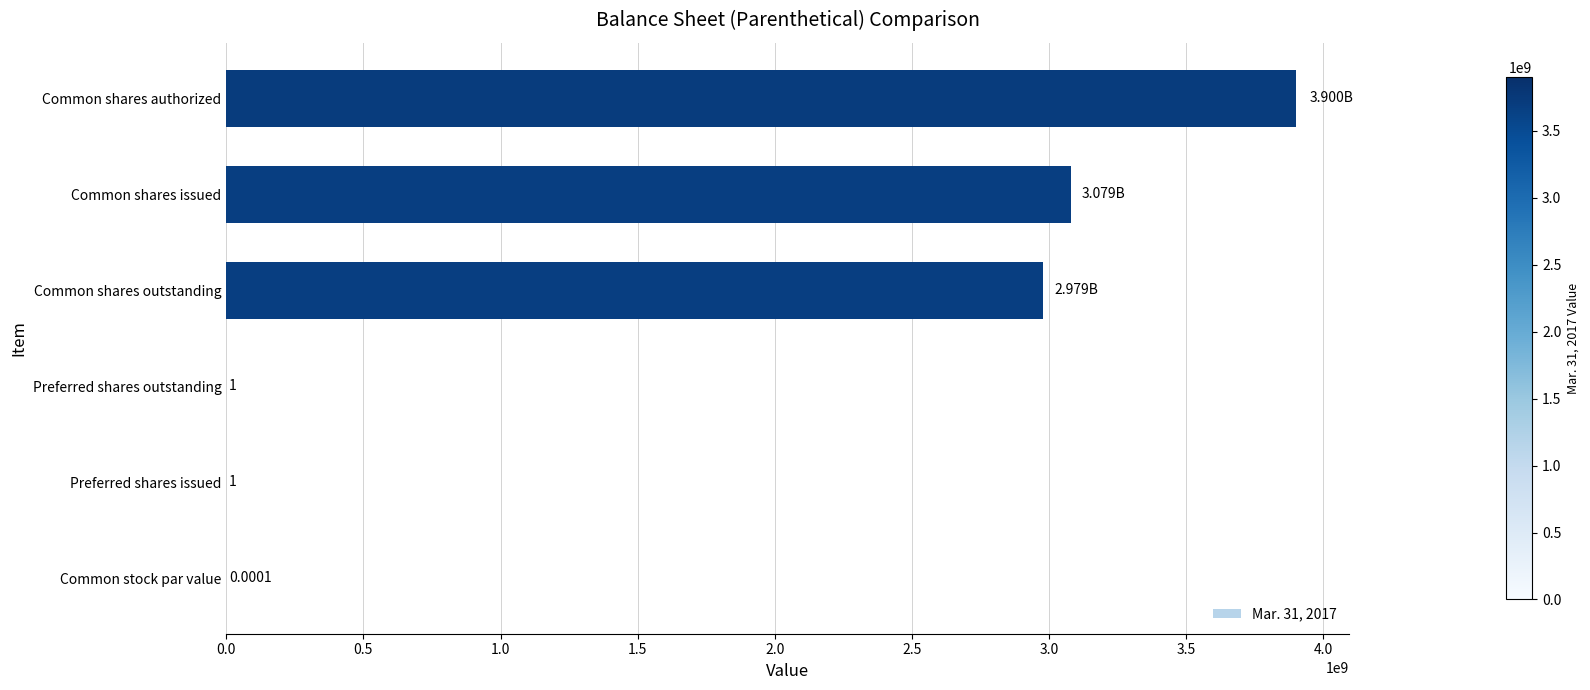

Where is the data nearest to the value 1950000000?

Common shares outstanding